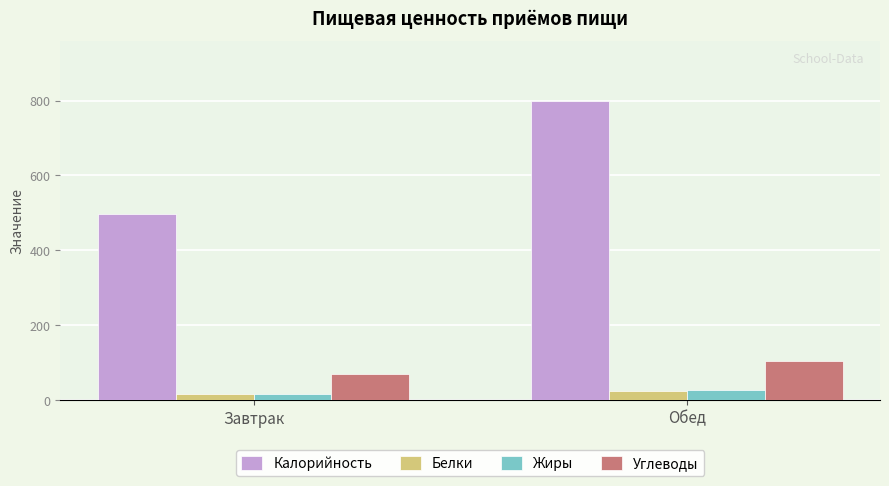

The value of Калорийность at Завтрак is 700.8. True or false?

False